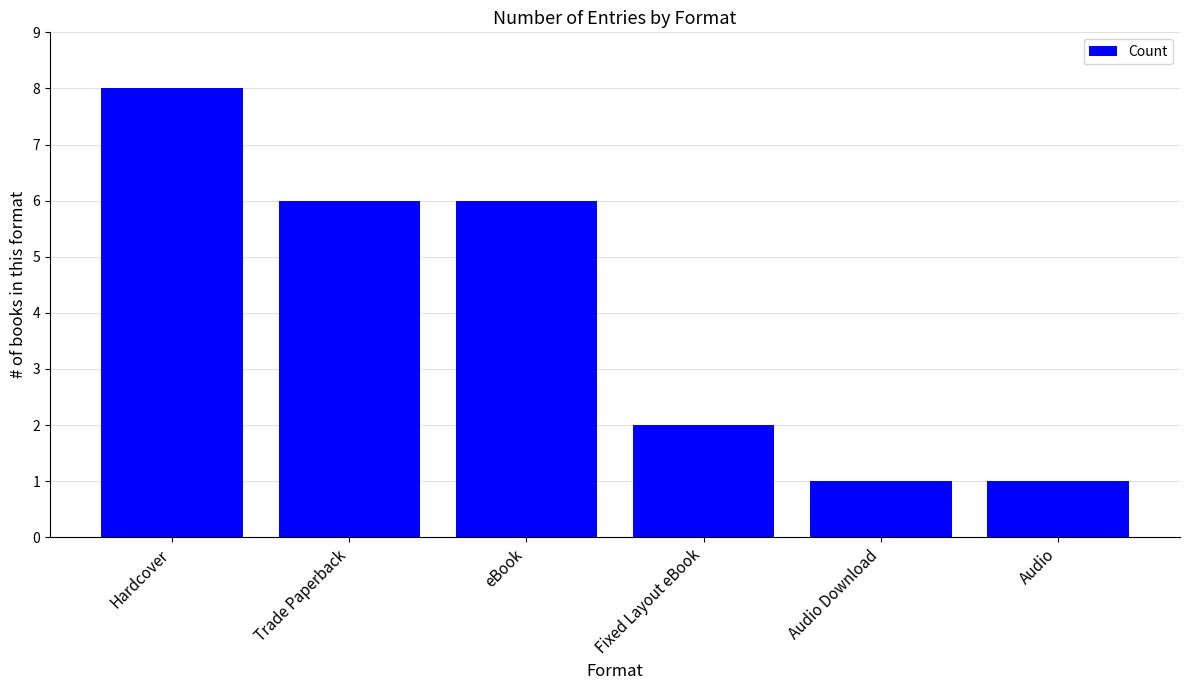

How many categories are shown in the chart?

6